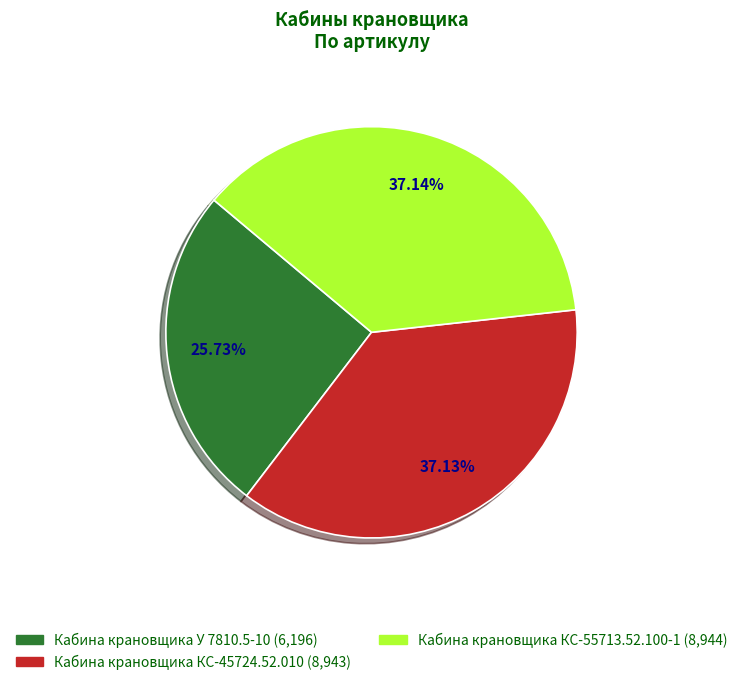

To the nearest percent, what is the average slice percentage?

33%